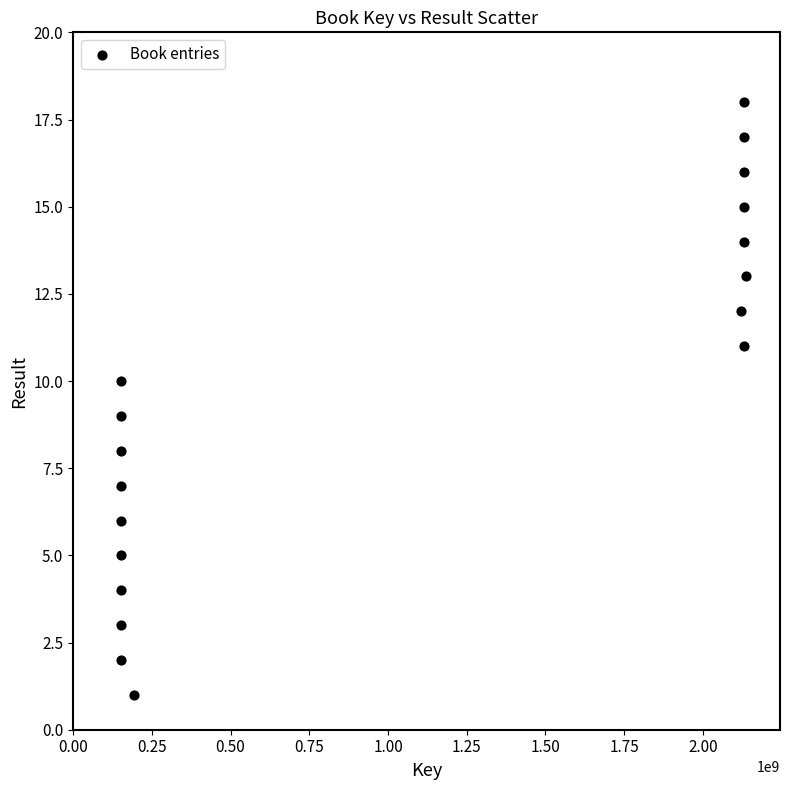

What is the range of X values (max minus min)?

1984011864